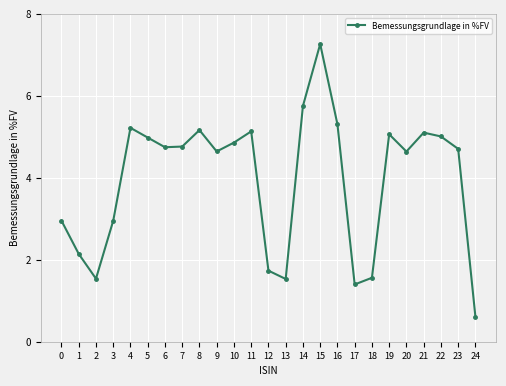

Approximately how many times larger is the value at 22 compared to 17?

3.6